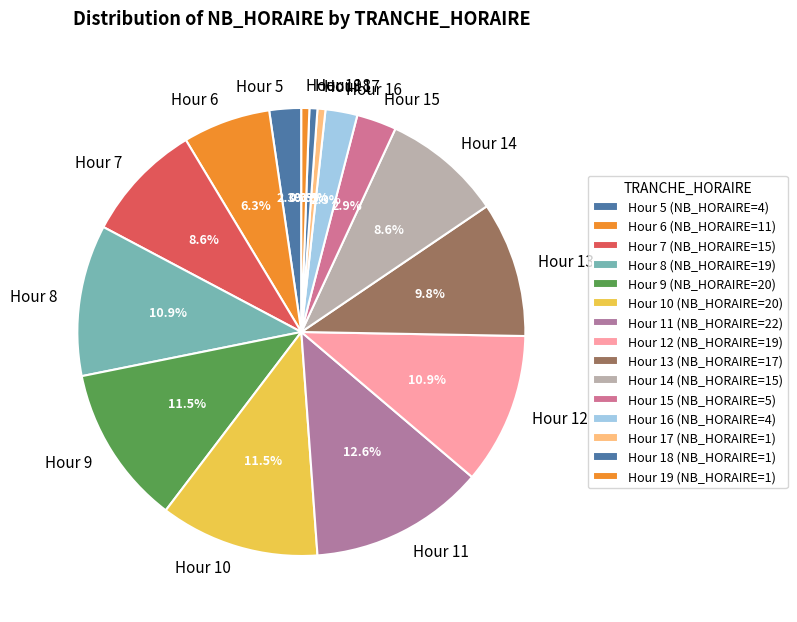

Between Hour 14 and Hour 18, which is larger?

Hour 14